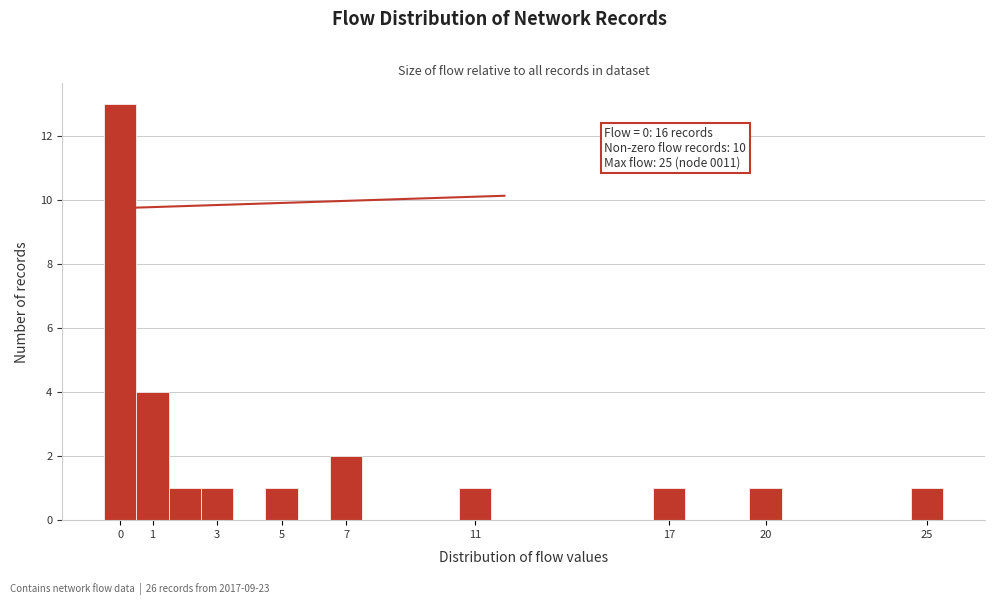

Which range on the x-axis has the tallest bar?

-0.5 to 0.5